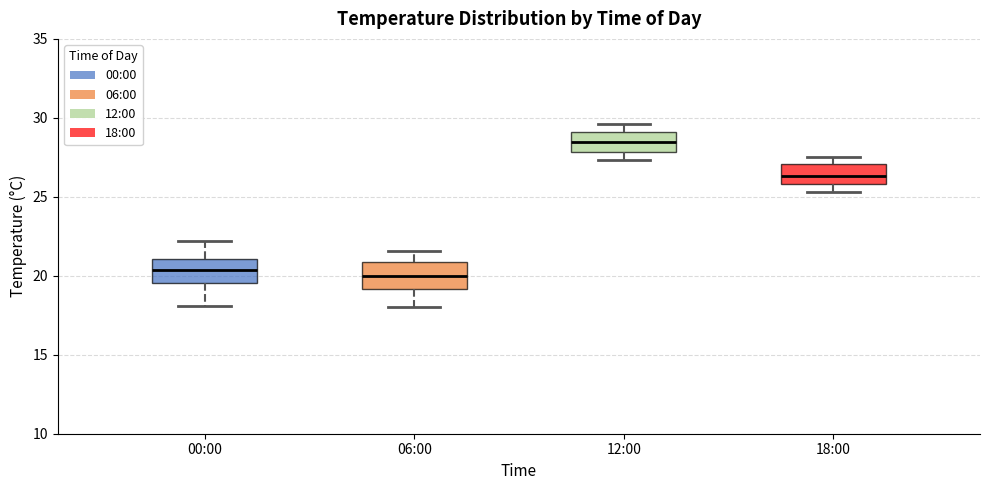

Reading left to right, transcribe this box plot: for each box, give where its median line is, the range the box spans, and where its two whiskers end, as read against the y-axis. The values are not printed on the chart, so give them approximately, as read against the axis.

00:00: median 20.5, box 19.5 to 21.0, whiskers 18.0 to 22.0
06:00: median 20.0, box 19.0 to 21.0, whiskers 18.0 to 21.5
12:00: median 28.5, box 28.0 to 29.0, whiskers 27.5 to 29.5
18:00: median 26.5, box 26.0 to 27.0, whiskers 25.5 to 27.5